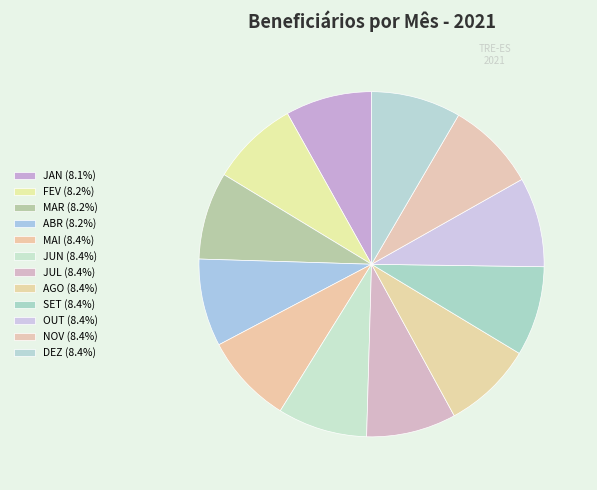

Count the number of slices in the pie.

12